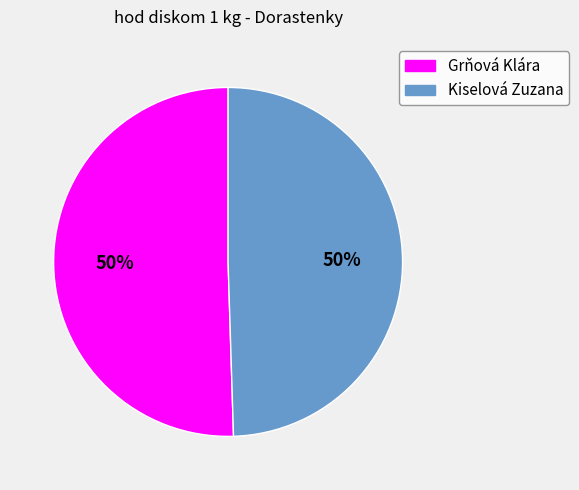

To the nearest percent, what percentage of the pie is Kiselová Zuzana?

50%